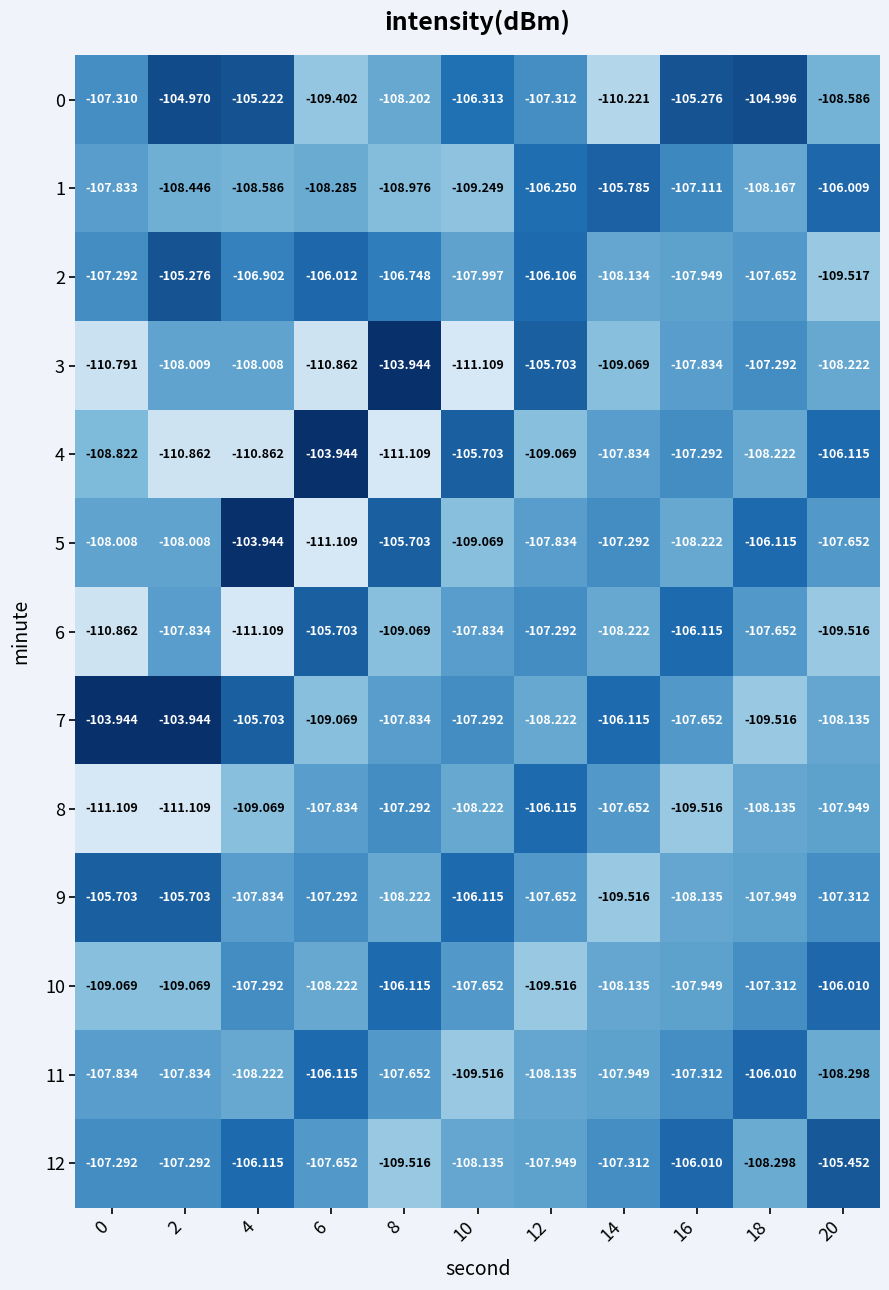

What is the total value across all series at 4?

-1398.9